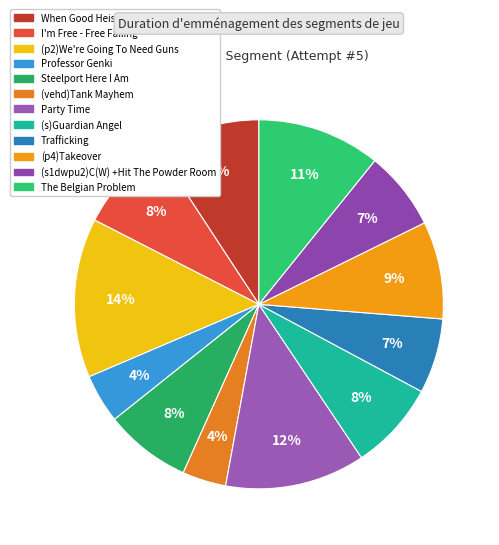

Rank the categories by value from highest to lowest.

(p2)We're Going To Need Guns, Party Time, The Belgian Problem, When Good Heists Go Bad, (p4)Takeover, I'm Free - Free Falling, (s)Guardian Angel, Steelport Here I Am, (s1dwpu2)C(W) +Hit The Powder Room, Trafficking, Professor Genki, (vehd)Tank Mayhem